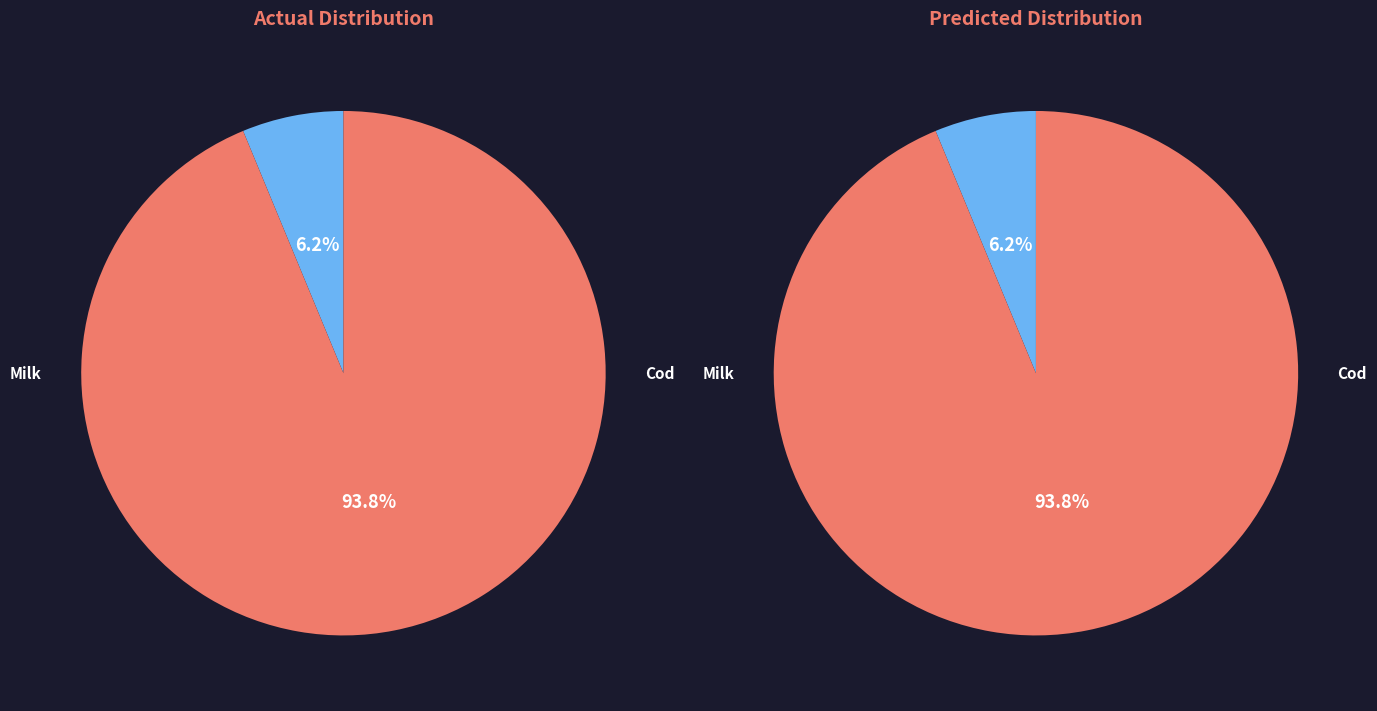

How much of the chart is everything except Milk, whole, 3.25%?

93.8%